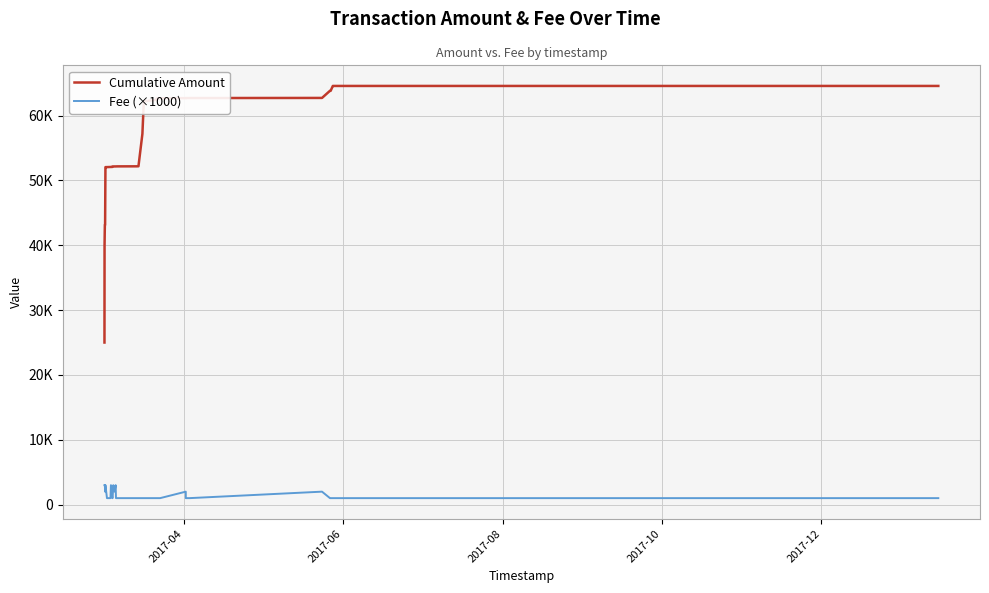

Which series has the largest total across all categories?

Cumulative Amount